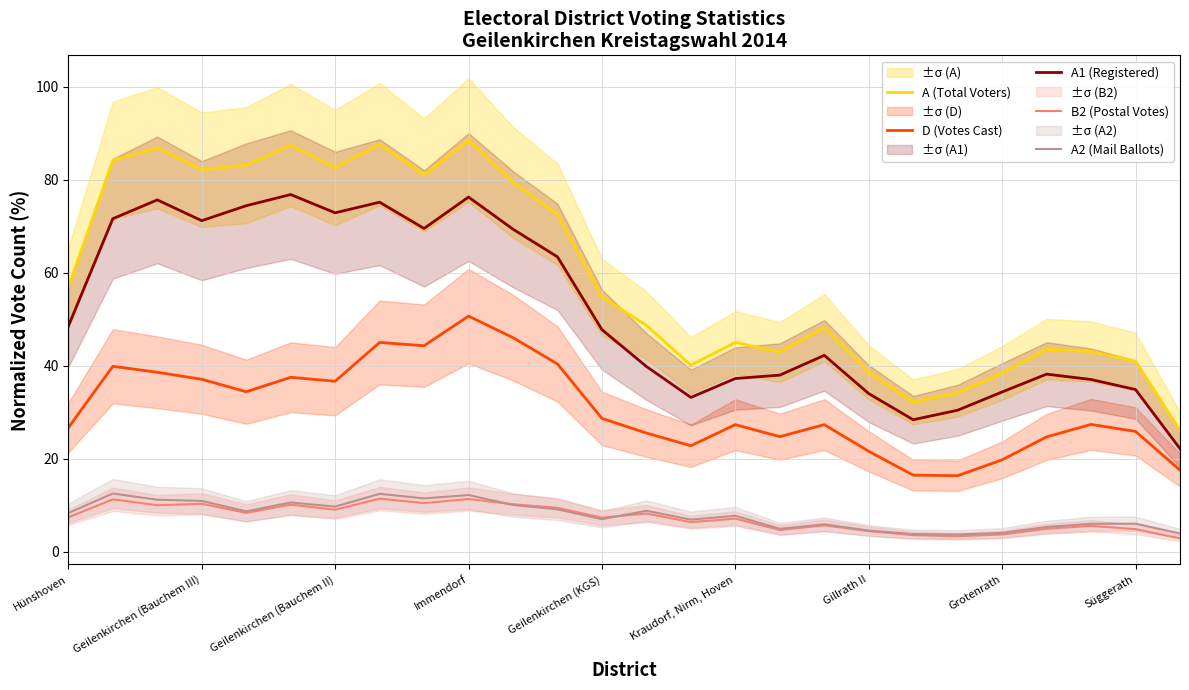

True or false: A (Total Voters) and B2 (Postal Votes) intersect in this chart.

False